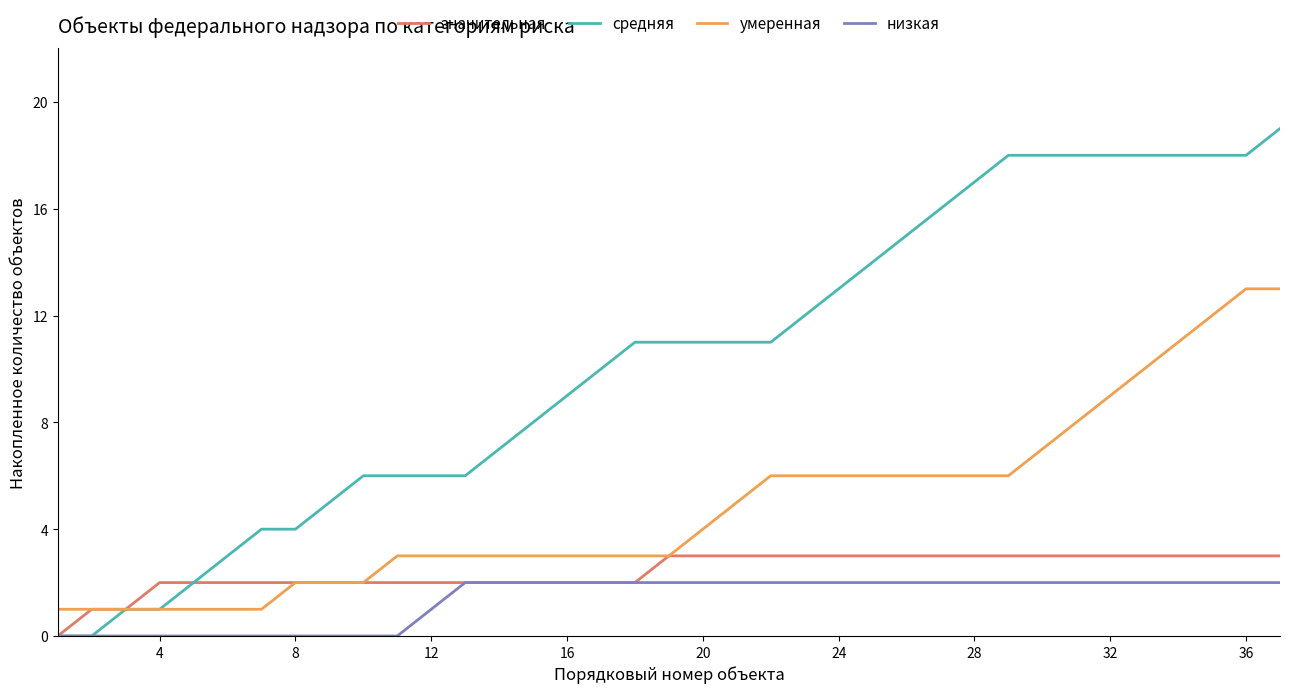

Rank the series by their maximum value, from highest to lowest.

средняя, умеренная, значительная, низкая